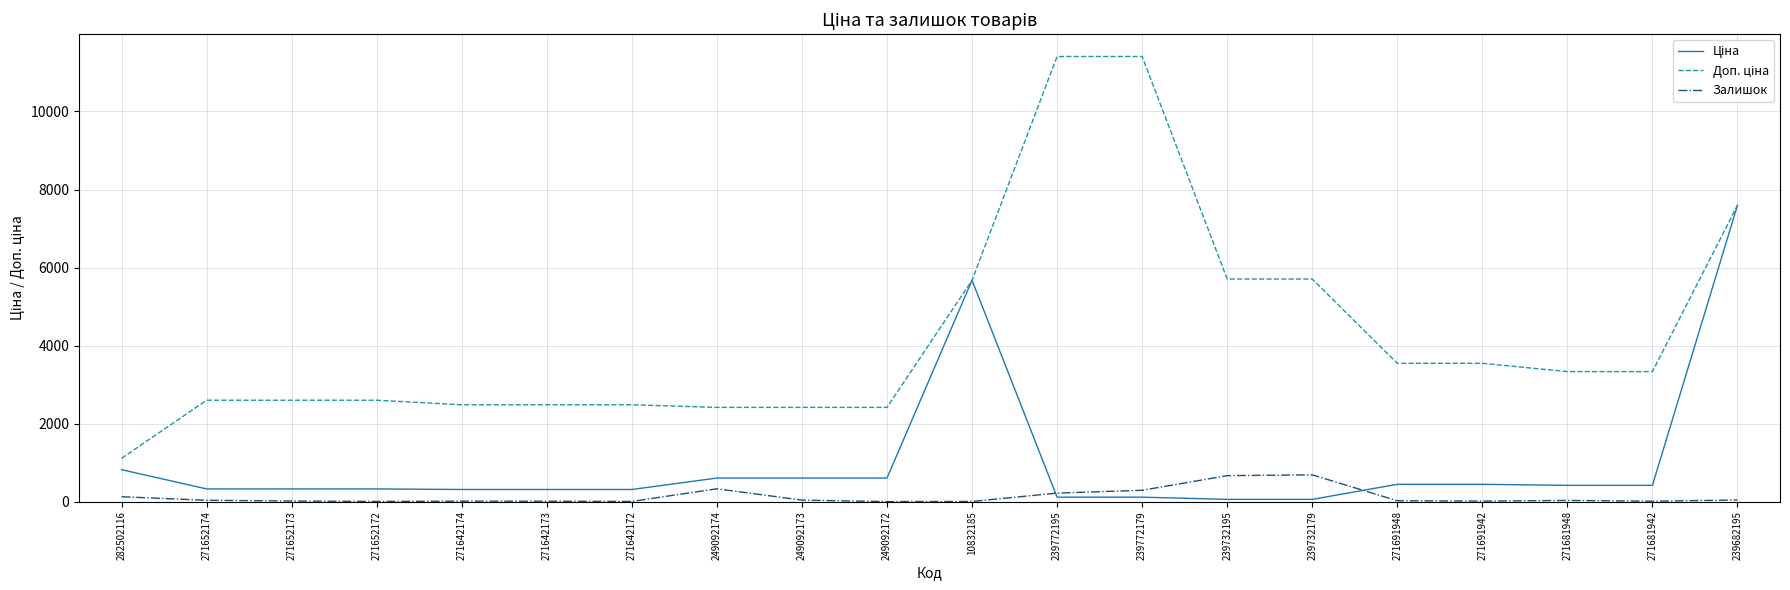

At which category is the sum across all series the highest?

239682195